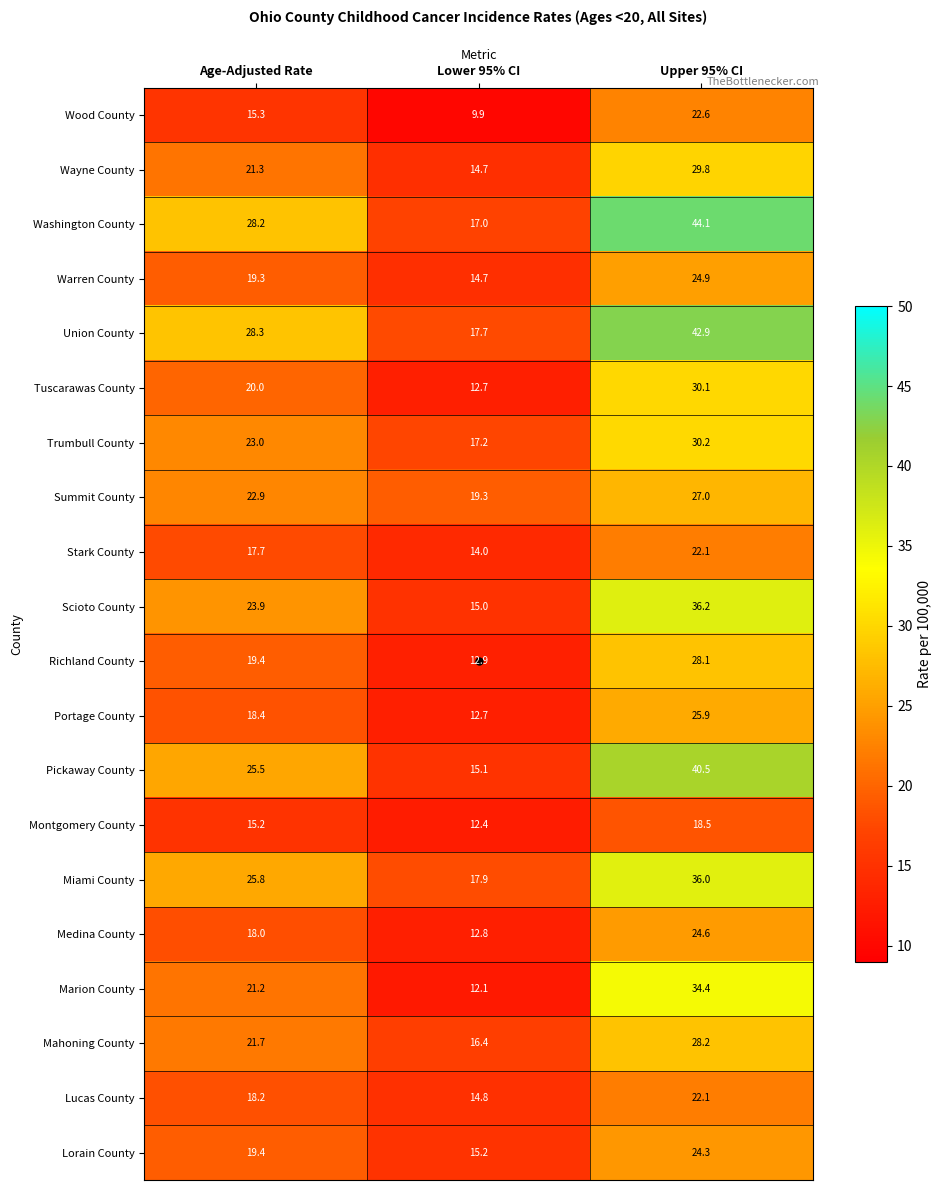

Is it true that Warren County equals 19.3 at Age-Adjusted Rate?

True